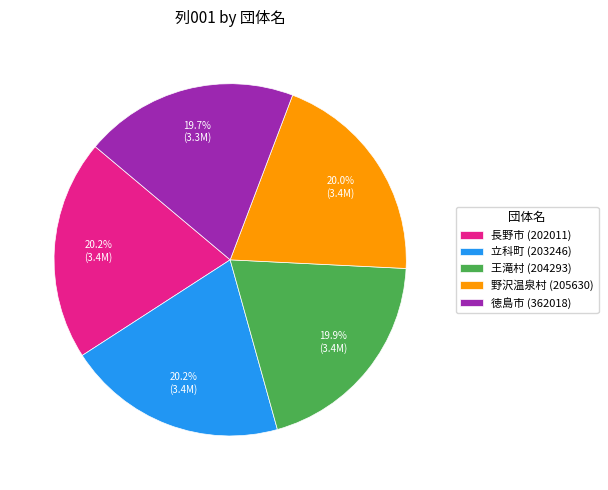

Approximately how many times larger is the value at 長野市 (202011) compared to 野沢温泉村 (205630)?

1.0